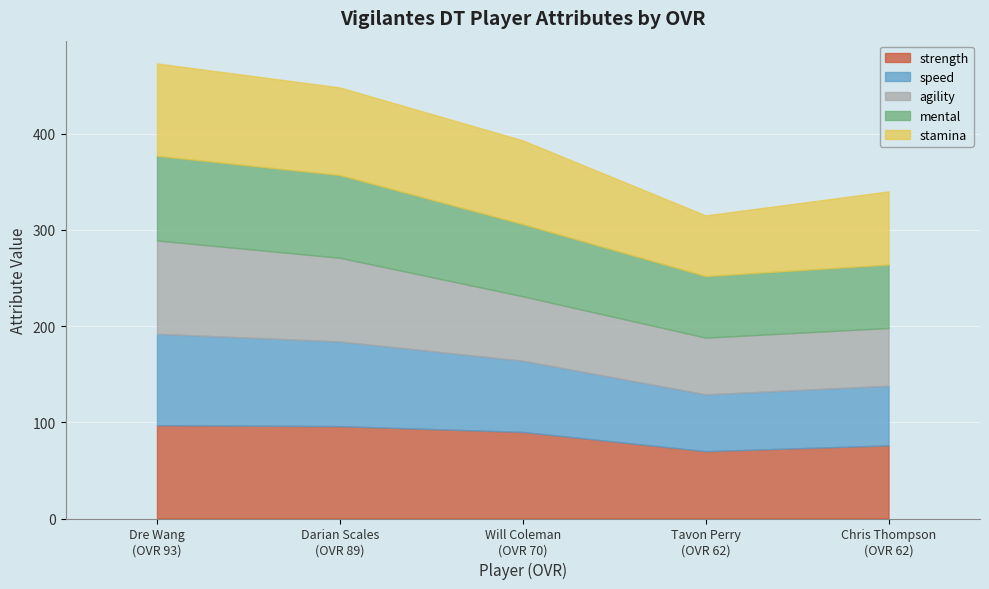

What is the maximum value for strength?

97